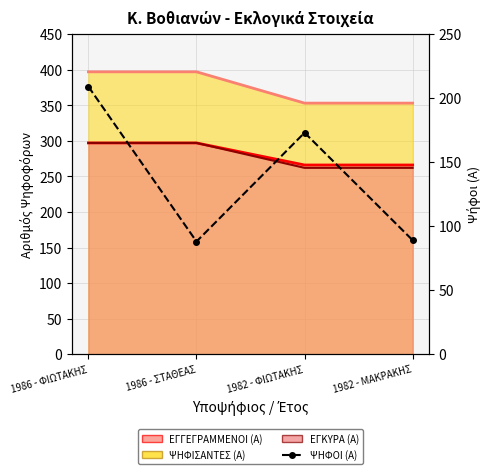

Reading left to right, what are all the values shown in this chart?

209	88	173	89